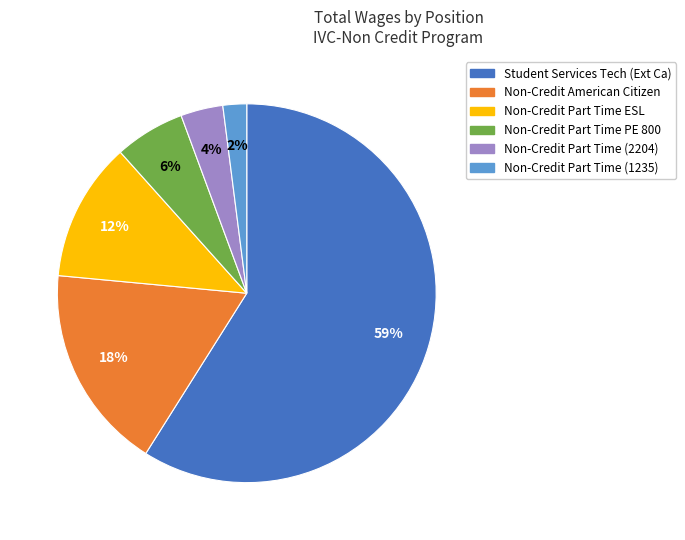

Between Non-Credit Part Time ESL and Non-Credit Part Time (1235), which is larger?

Non-Credit Part Time ESL